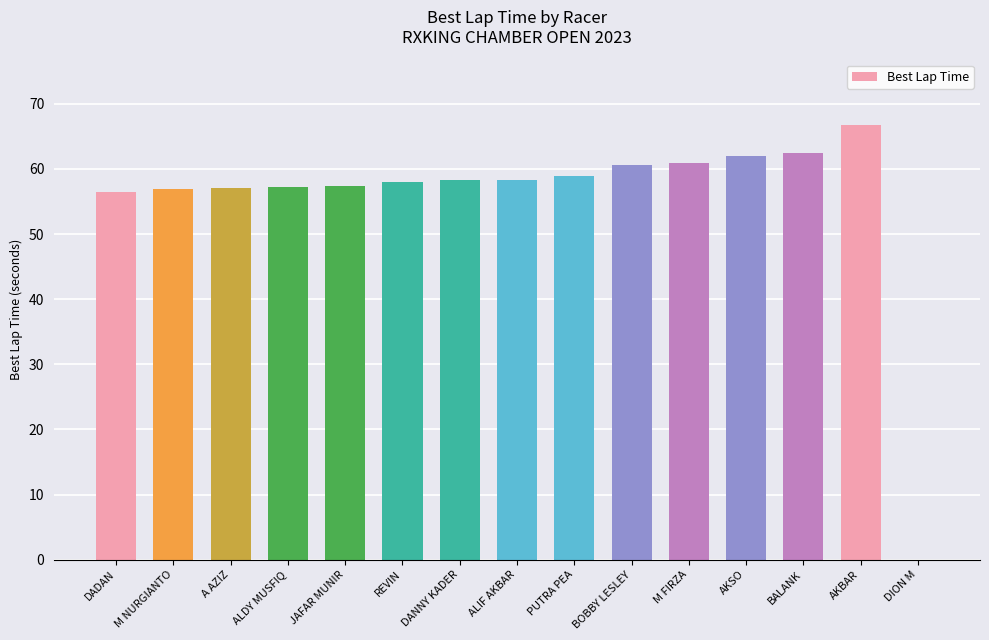

Read the value at M FIRZA.

60.9